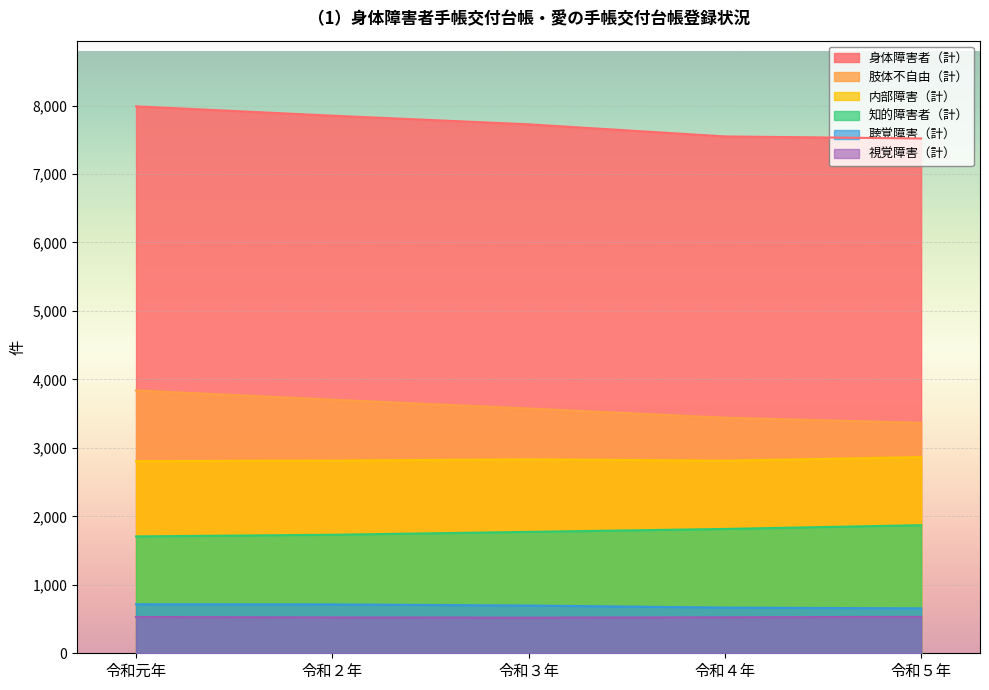

Is it true that 視覚障害（計） equals 530 at 令和元年?

True